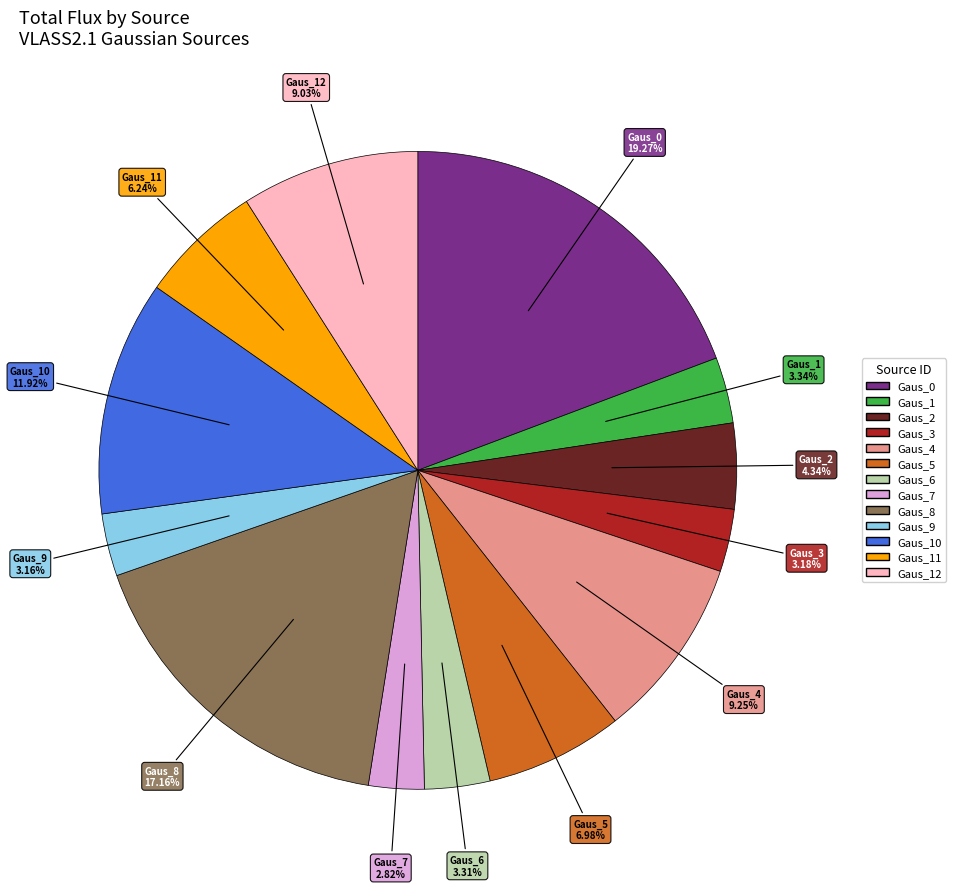

Does any single category account for the majority?

No